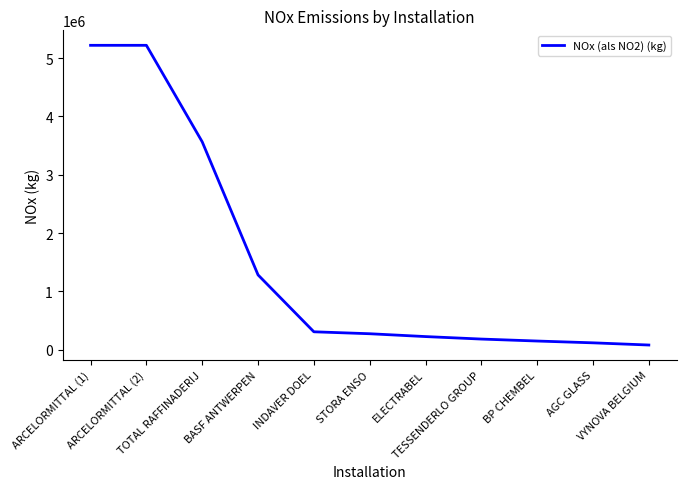

Where does the data first go above 274050?

ARCELORMITTAL (1)